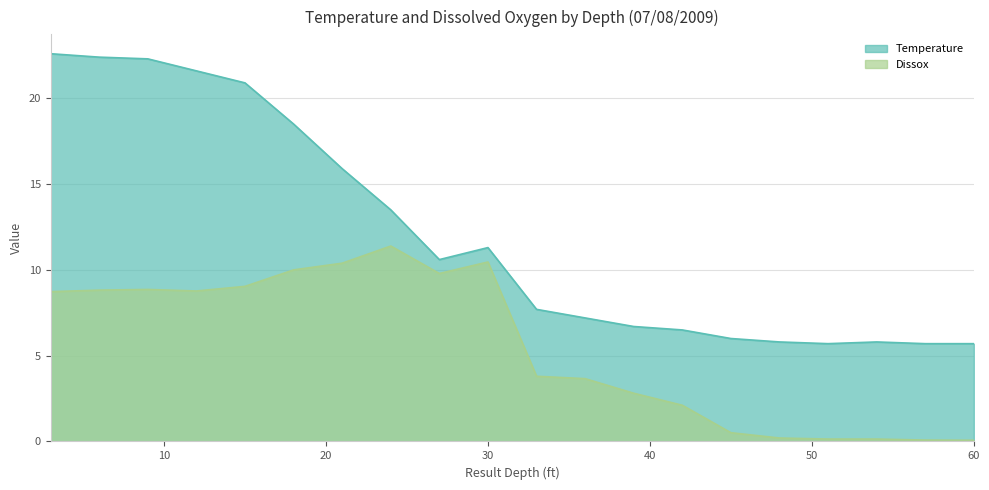

Rank the series by their maximum value, from highest to lowest.

Temperature, Dissox